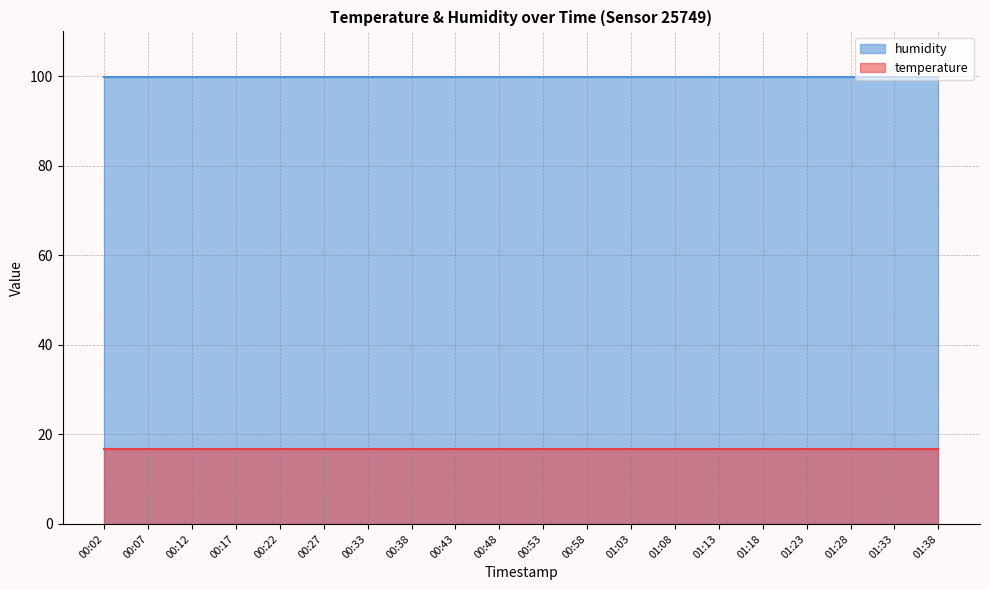

What is the average value of the temperature series?

16.8